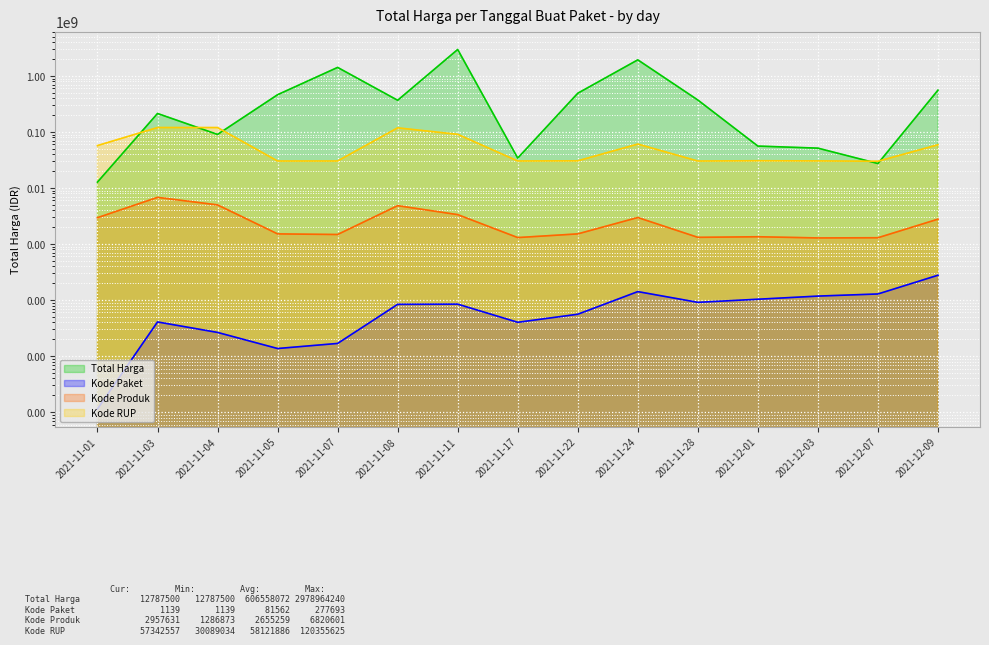

How many interior local peaks does the Kode Produk series have?

4